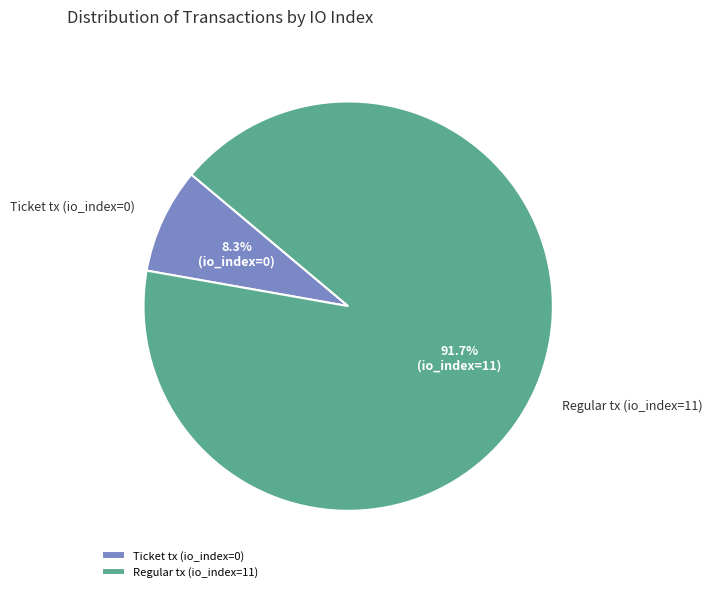

Does Ticket tx (io_index=0) account for over 50% of the chart?

No